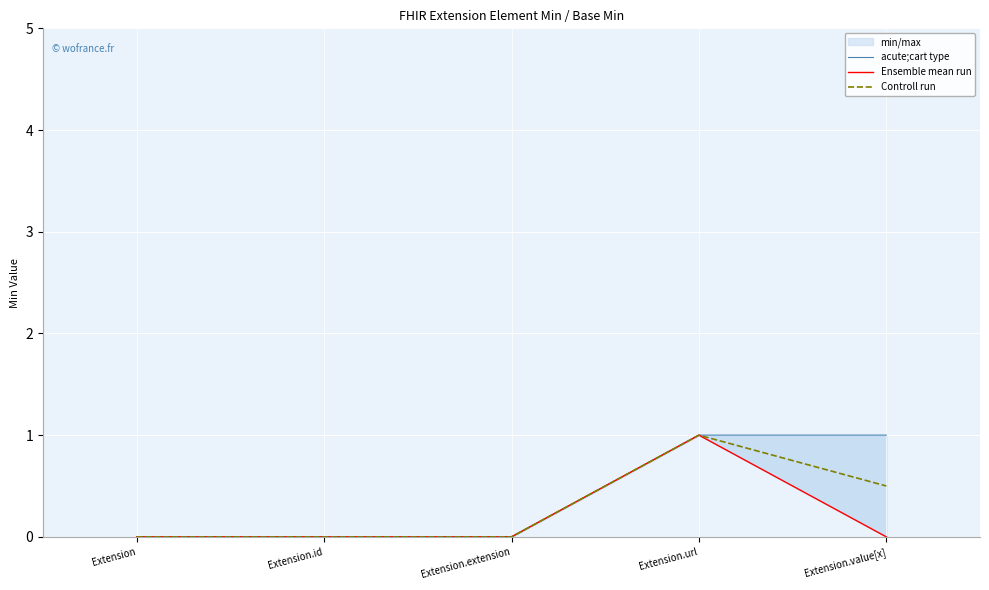

Which category has the highest value across all series?

Extension.url